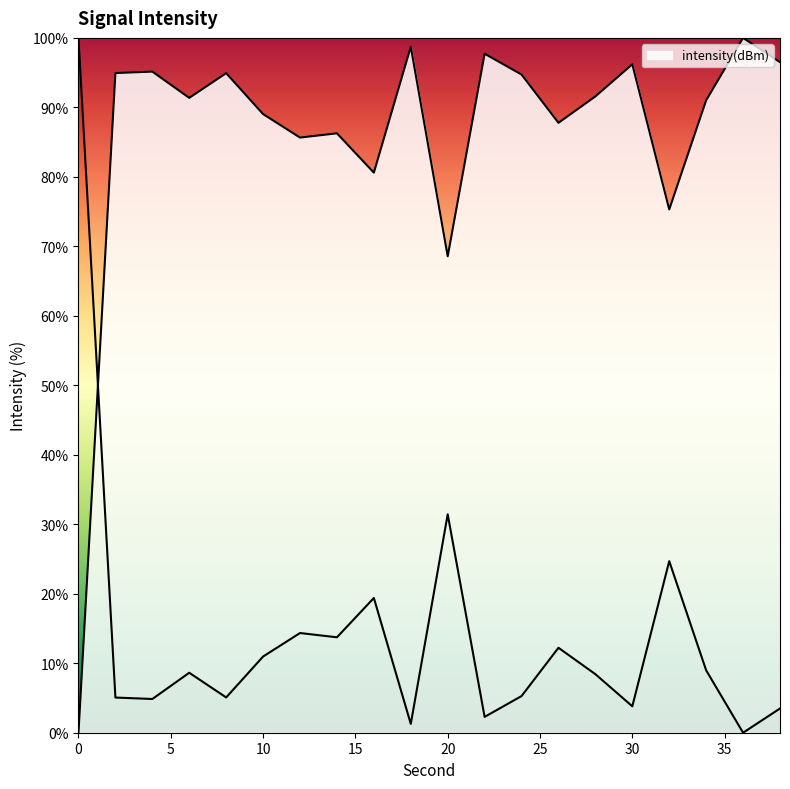

Read the value at 36.

100.0